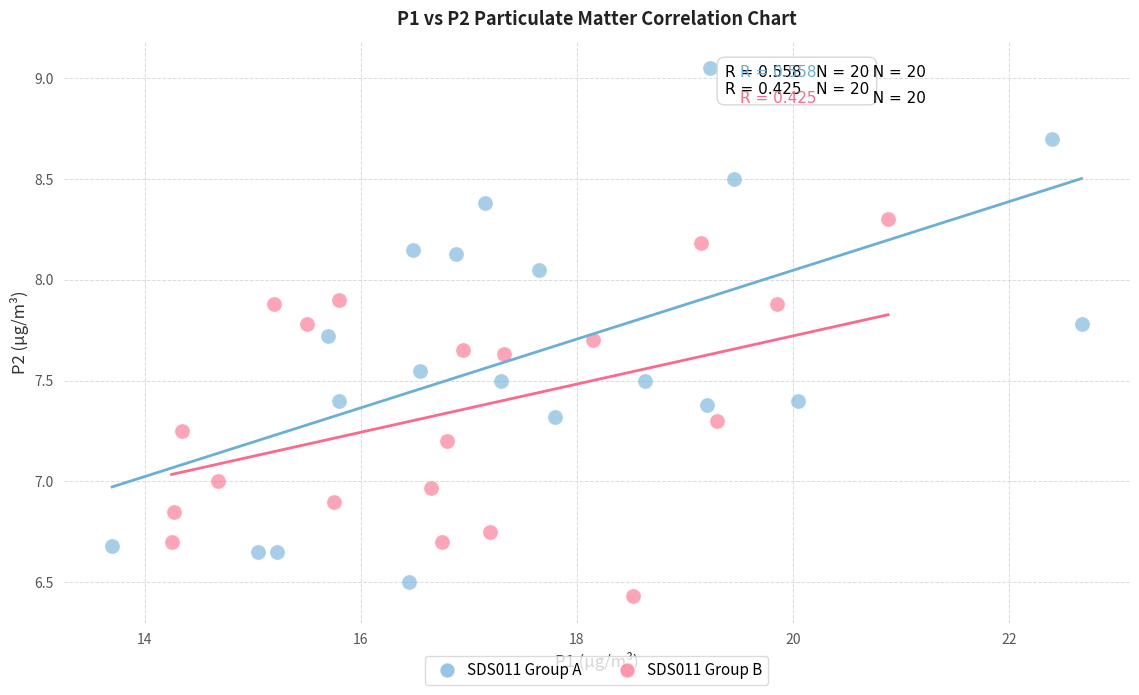

Which series reaches the minimum Y coordinate?

SDS011 Group B